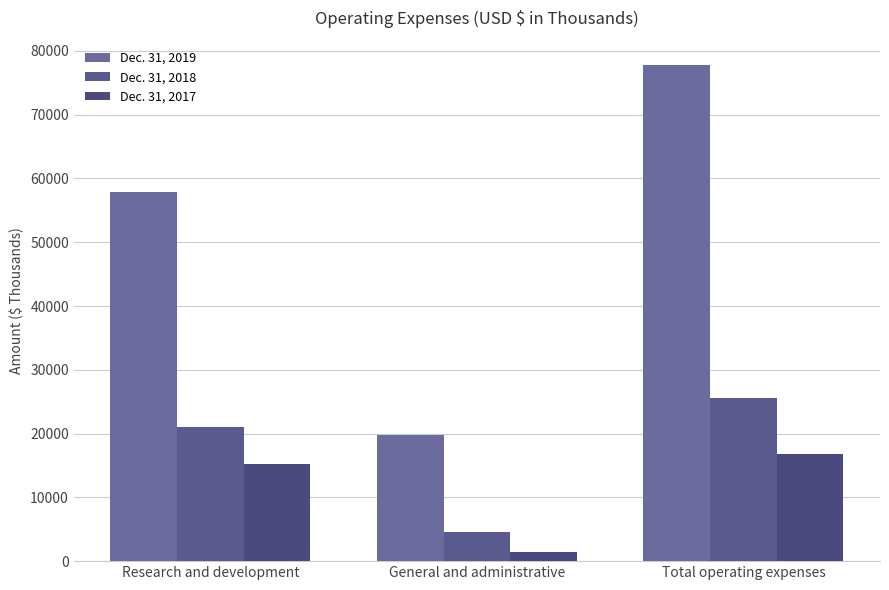

What value does the Dec. 31, 2019 series have at Total operating expenses, to the nearest 100?

77700